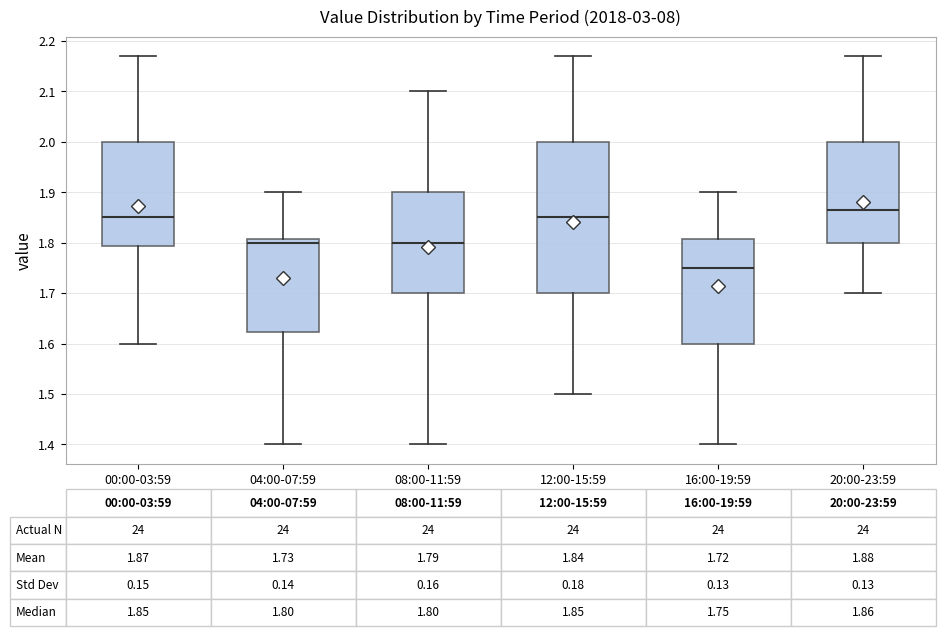

Which box has the highest median line?

20:00-23:59